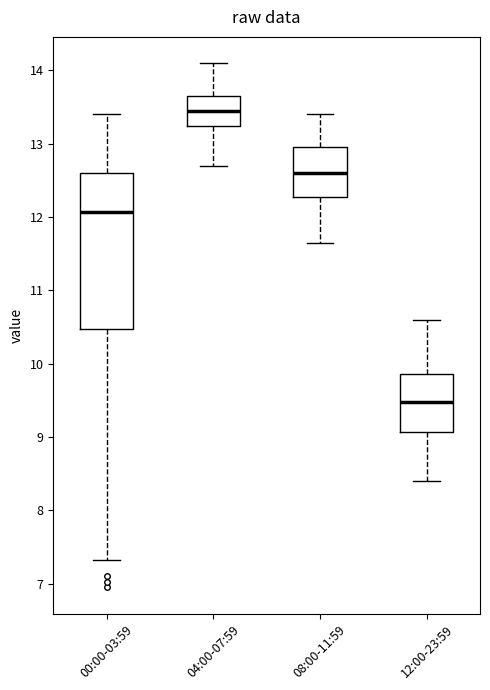

Which box's median line is the lowest?

12:00-23:59